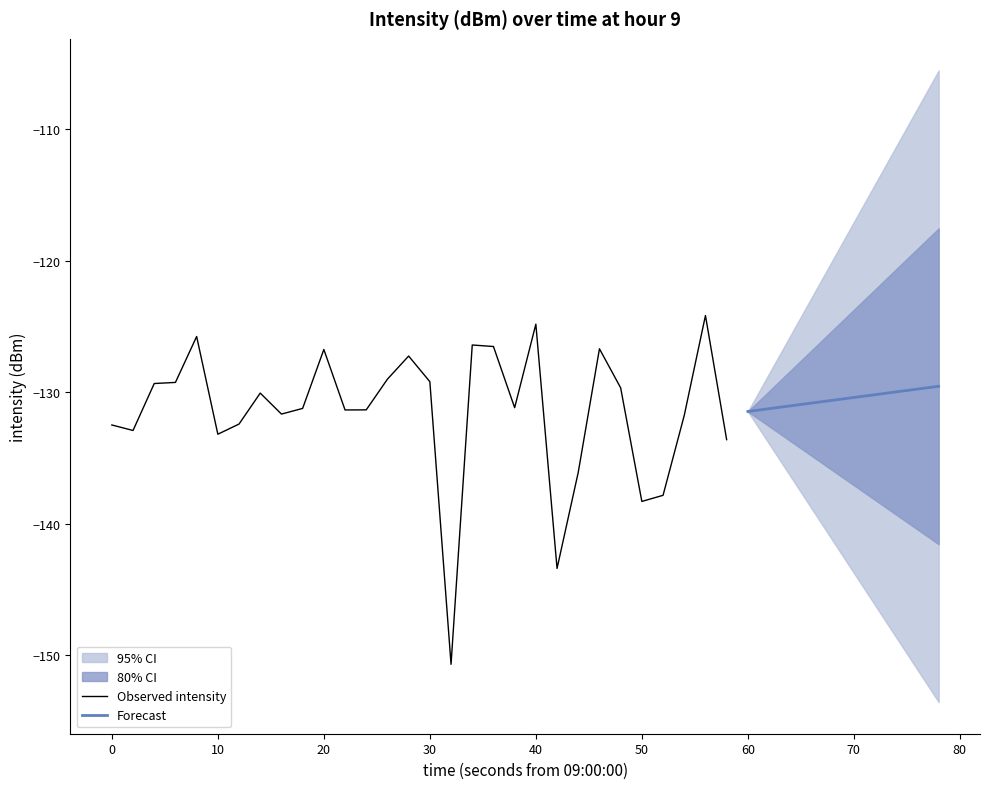

What is the smallest value displayed?

-150.7